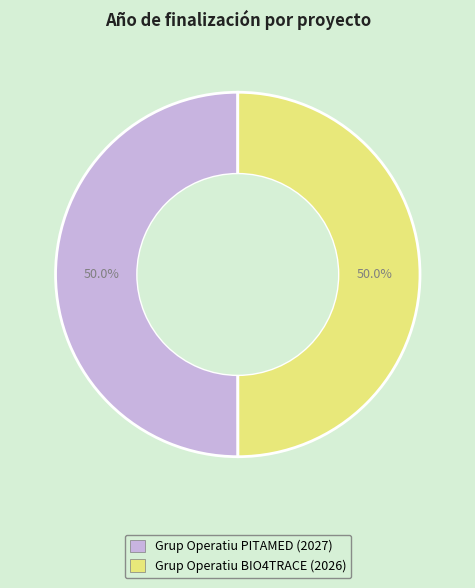

How many segments does this pie chart have?

2